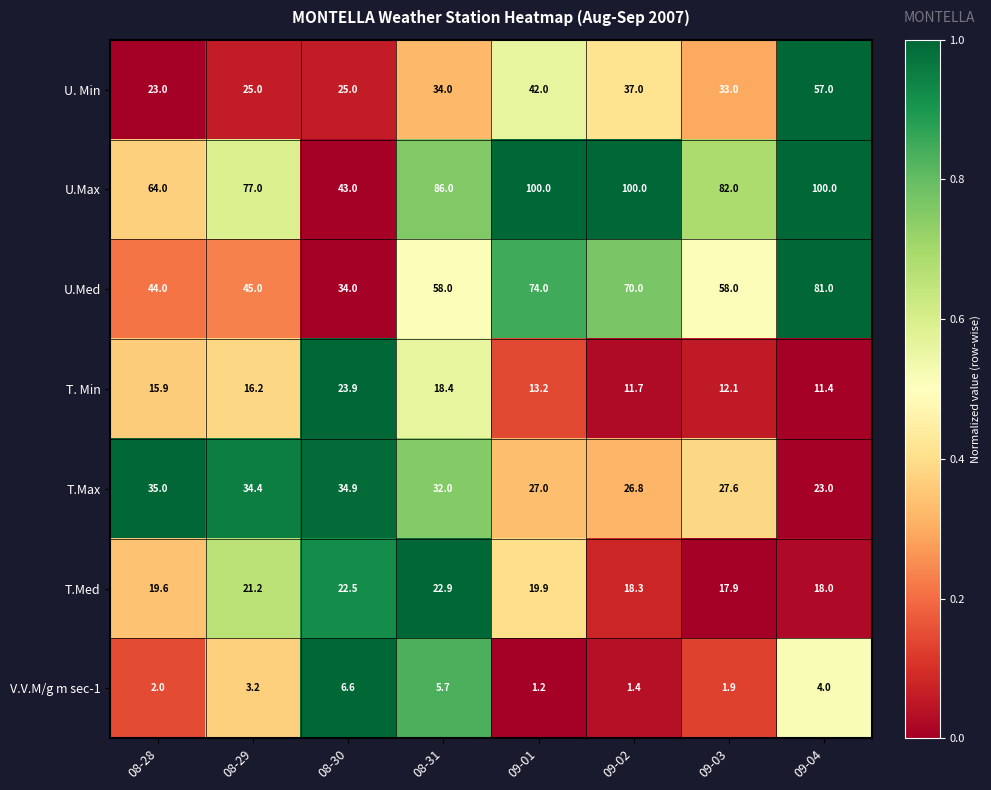

Which series has the largest total across all categories?

U.Max